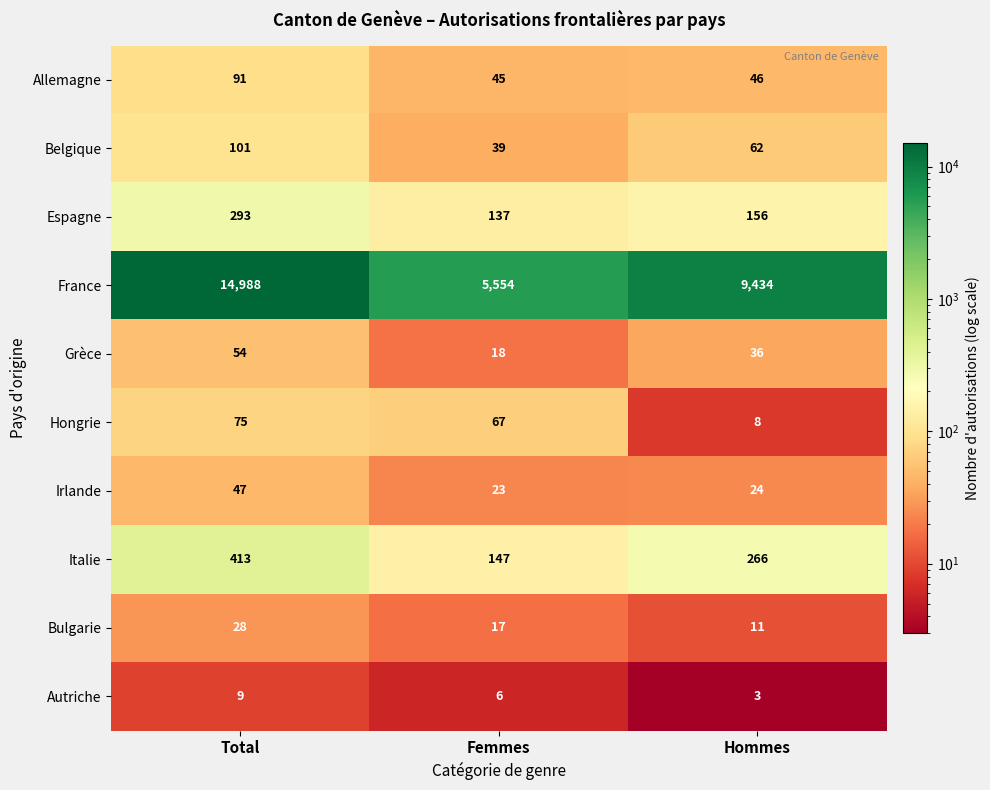

What is the difference between the second highest and minimum values in the Espagne series?

19